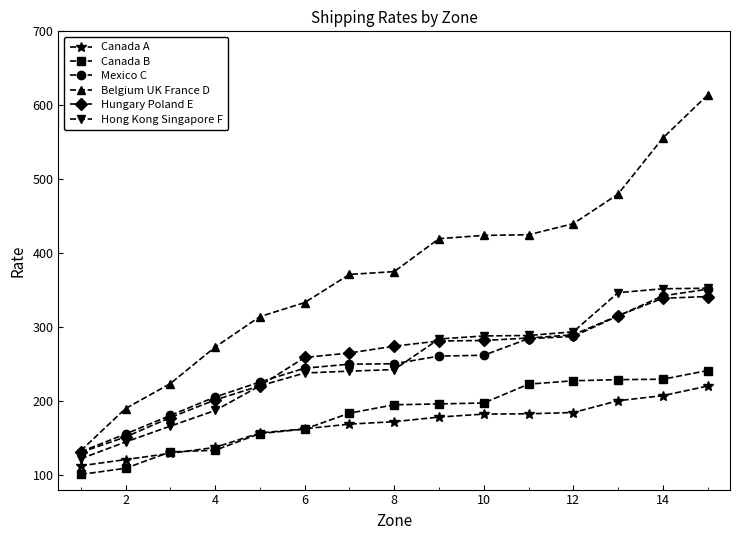

Which series has the largest total across all categories?

Belgium UK France D